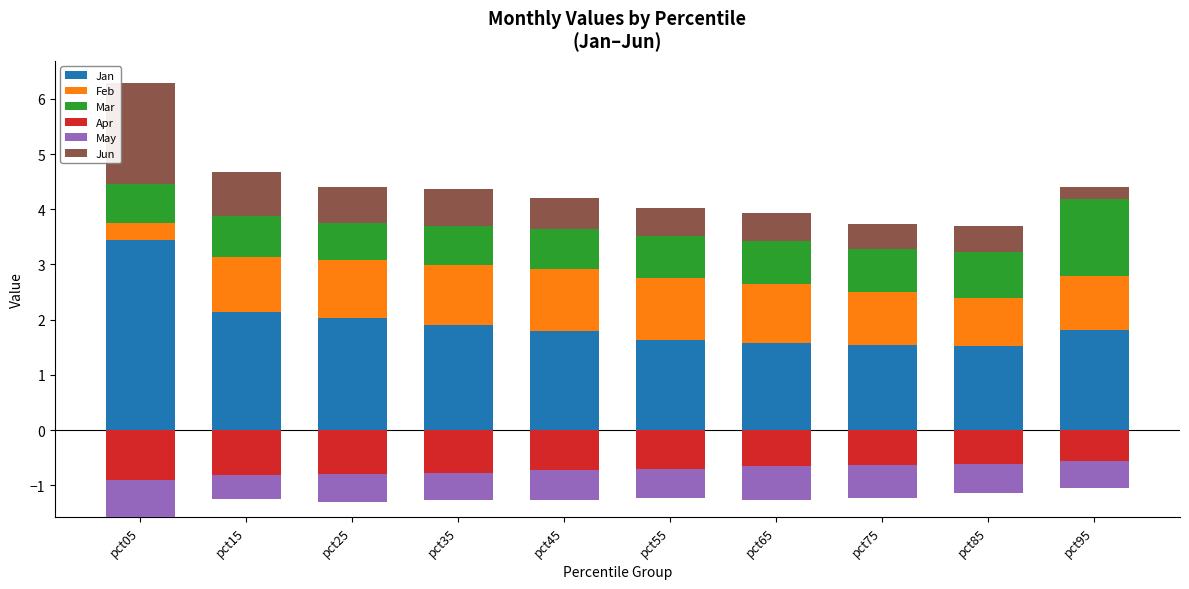

What is the minimum value for Feb?

0.3